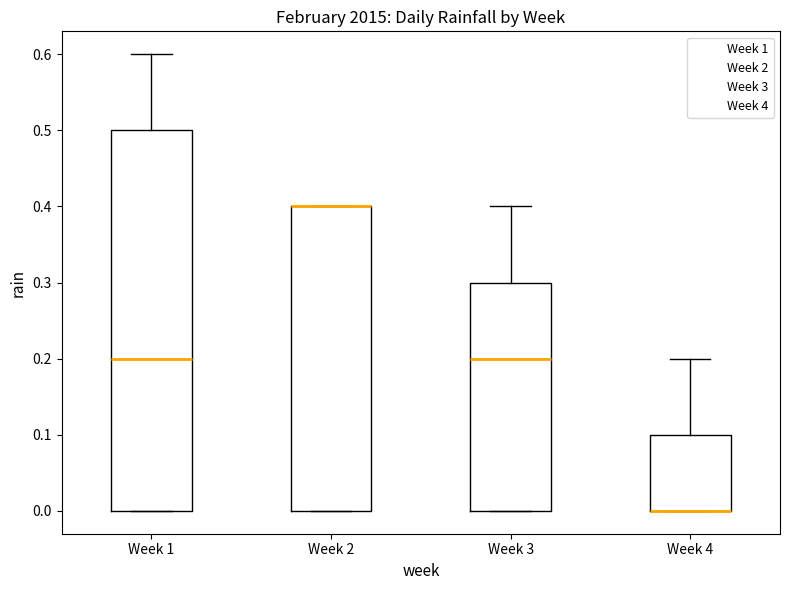

Reading left to right, read every box against the y-axis: the position of its median line, the range the box covers, and the ends of its whiskers. The values are not printed on the chart, so give them approximately, as read against the axis.

Week 1: median 0.2, box 0.0 to 0.5, whiskers 0.0 to 0.6
Week 2: median 0.4 (drawn on the box's upper edge), box 0.0 to 0.4, whiskers 0.0 to 0.4
Week 3: median 0.2, box 0.0 to 0.3, whiskers 0.0 to 0.4
Week 4: median 0.0 (drawn on the box's lower edge), box 0.0 to 0.1, whiskers 0.0 to 0.2